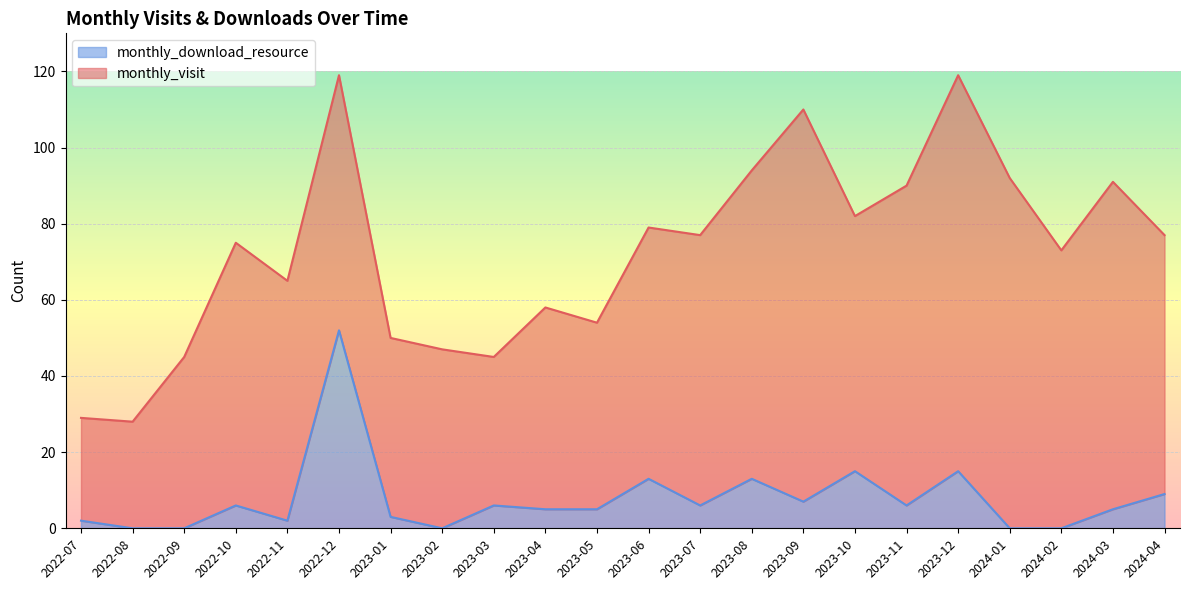

List the labels in order of value, smallest first.

2022-08, 2022-09, 2023-02, 2024-01, 2024-02, 2022-07, 2022-11, 2023-01, 2023-04, 2023-05, 2024-03, 2022-10, 2023-03, 2023-07, 2023-11, 2023-09, 2024-04, 2023-06, 2023-08, 2023-10, 2023-12, 2022-12